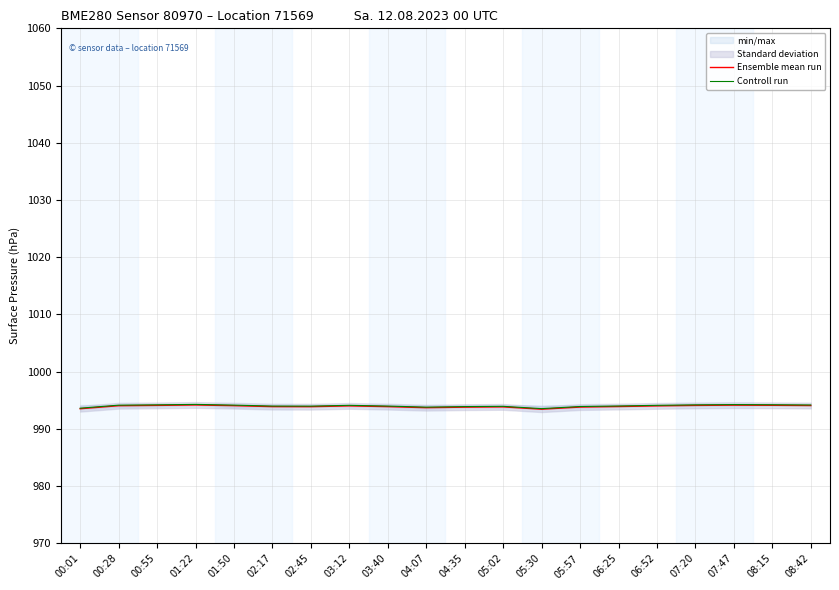

Is this an area chart (filled region under the line)?

No